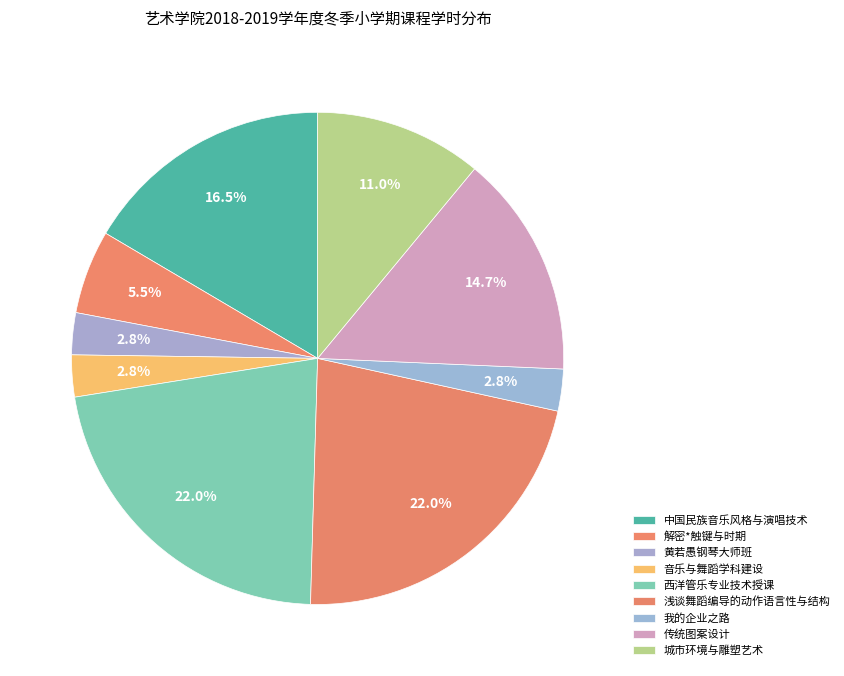

How many segments does this pie chart have?

9